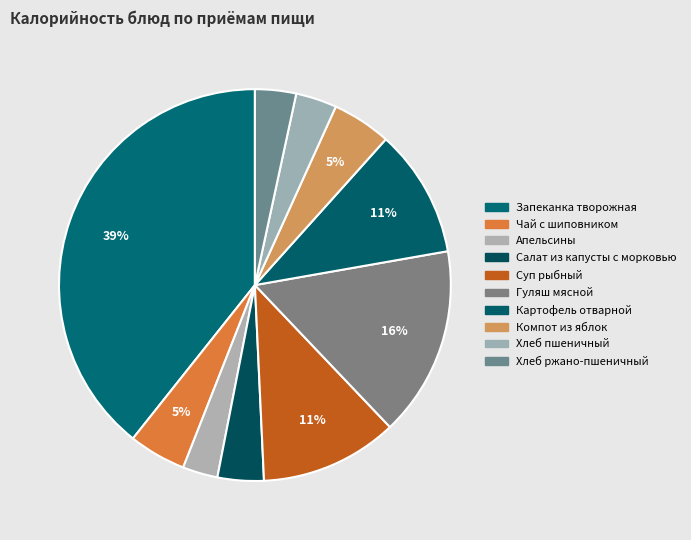

Rank the categories by value from lowest to highest.

Апельсины, Хлеб пшеничный, Хлеб ржано-пшеничный, Салат из капусты с морковью, Чай с шиповником, Компот из яблок, Картофель отварной, Суп рыбный, Гуляш мясной, Запеканка творожная